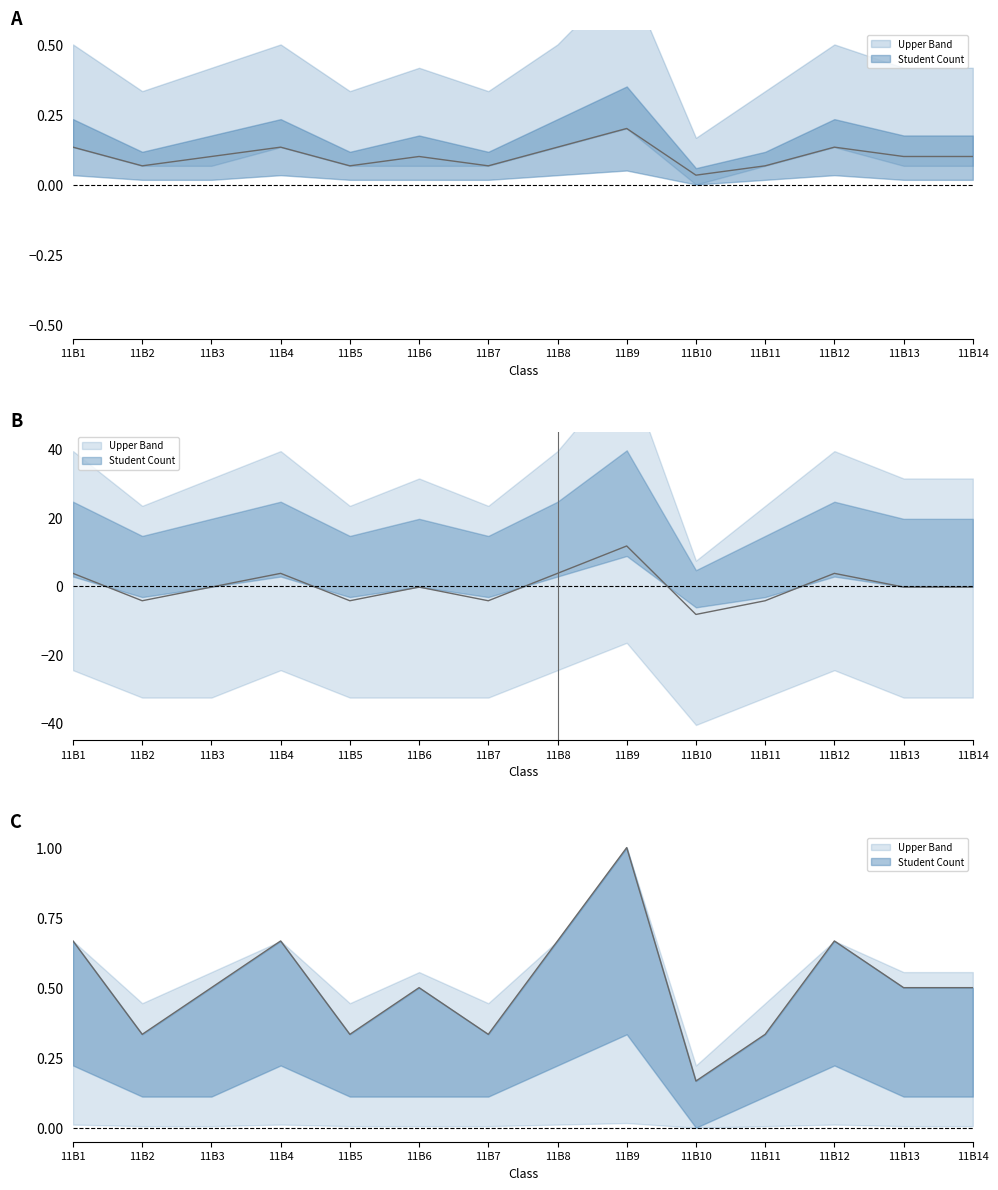

What is the sum of the Student Count values at 11B6 and 11B1?

0.2